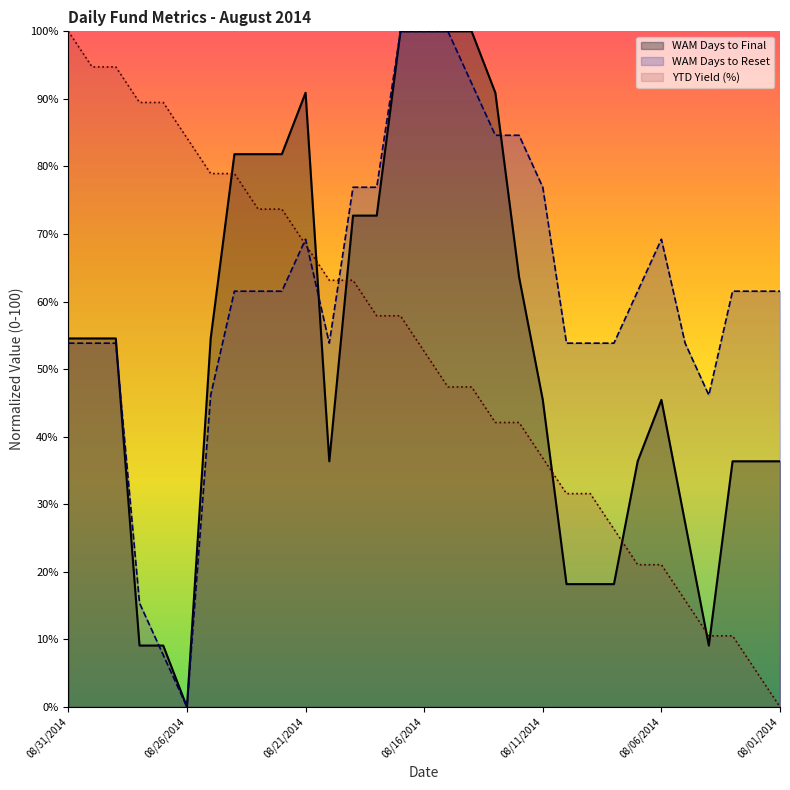

What is the difference between the maximum and minimum values in the WAM Days to Reset series?

100.0